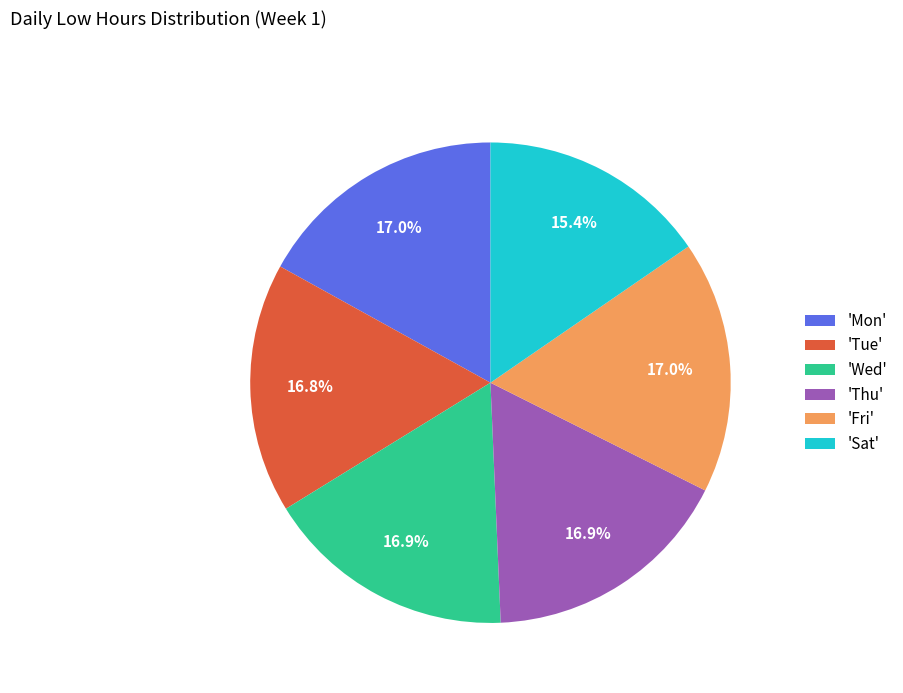

Approximately how many times larger is the value at 'Mon' compared to 'Tue'?

1.0